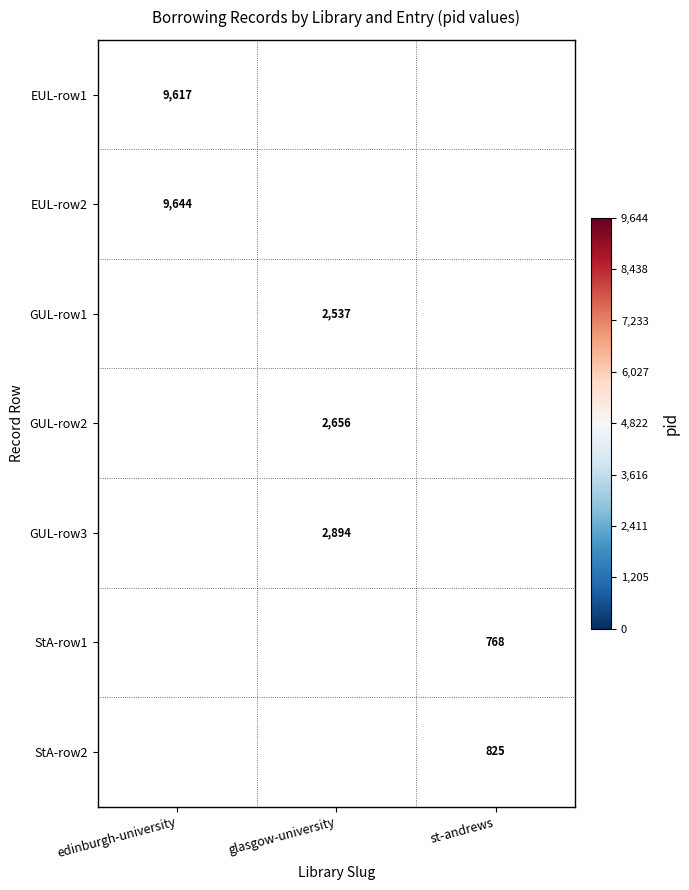

Between st-andrews and edinburgh-university, which is larger?

edinburgh-university